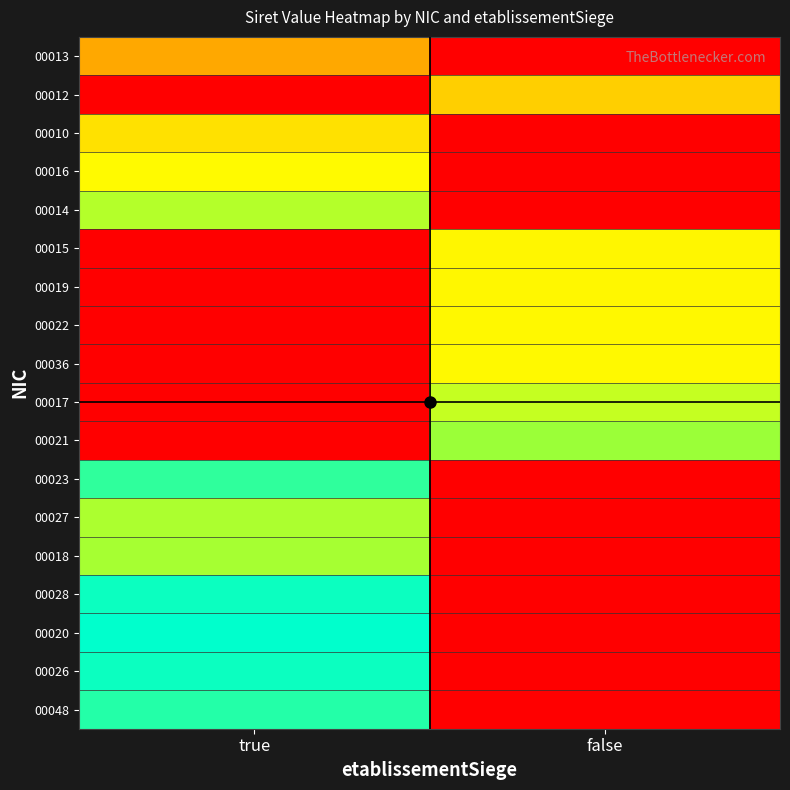

At which category is the sum across all series the highest?

true